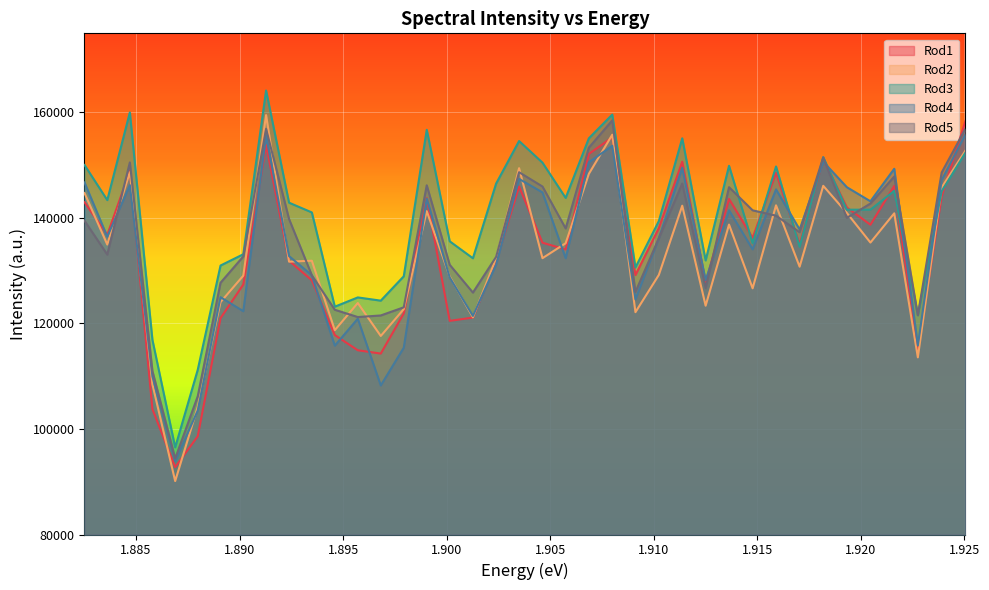

What is the difference between the maximum and minimum values in the Rod2 series?

69369.8